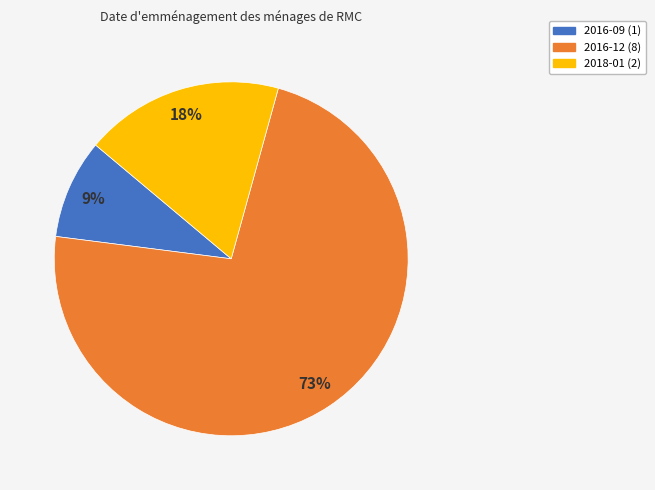

What percentage is the 2016-09 slice, to the nearest percent?

9%